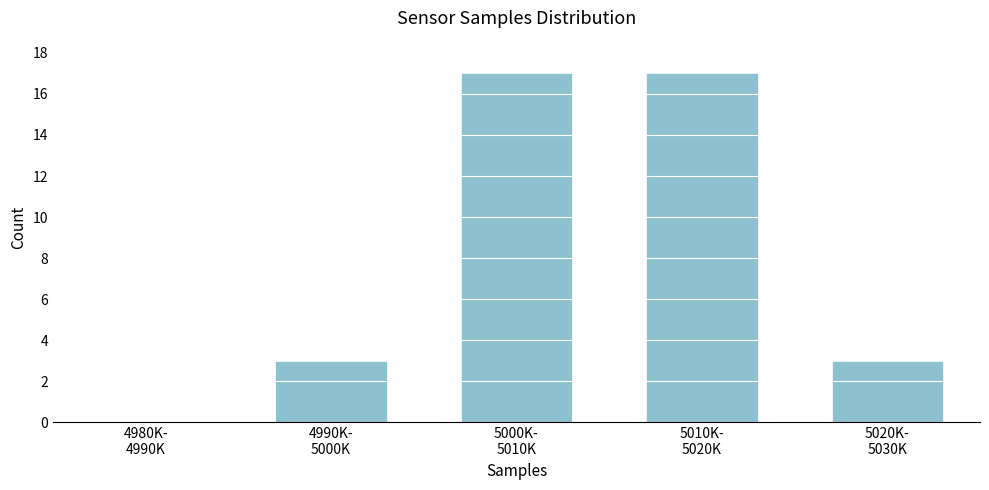

What is the sum of all values?

40